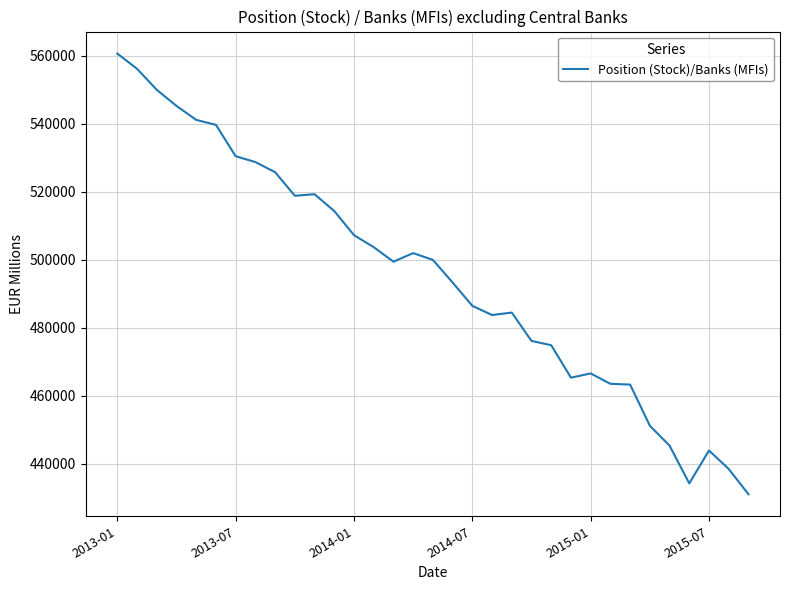

What is the maximum value shown in the chart?

560611